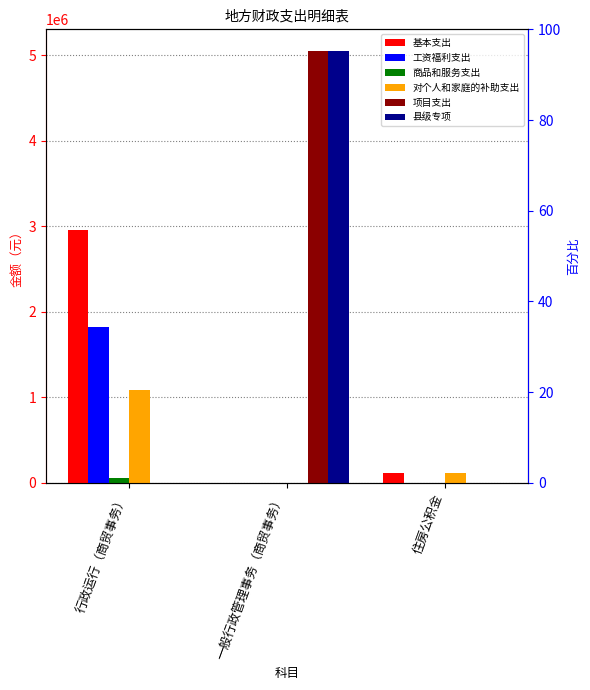

What is the spread (max minus min) of values at 住房公积金?

110779.2